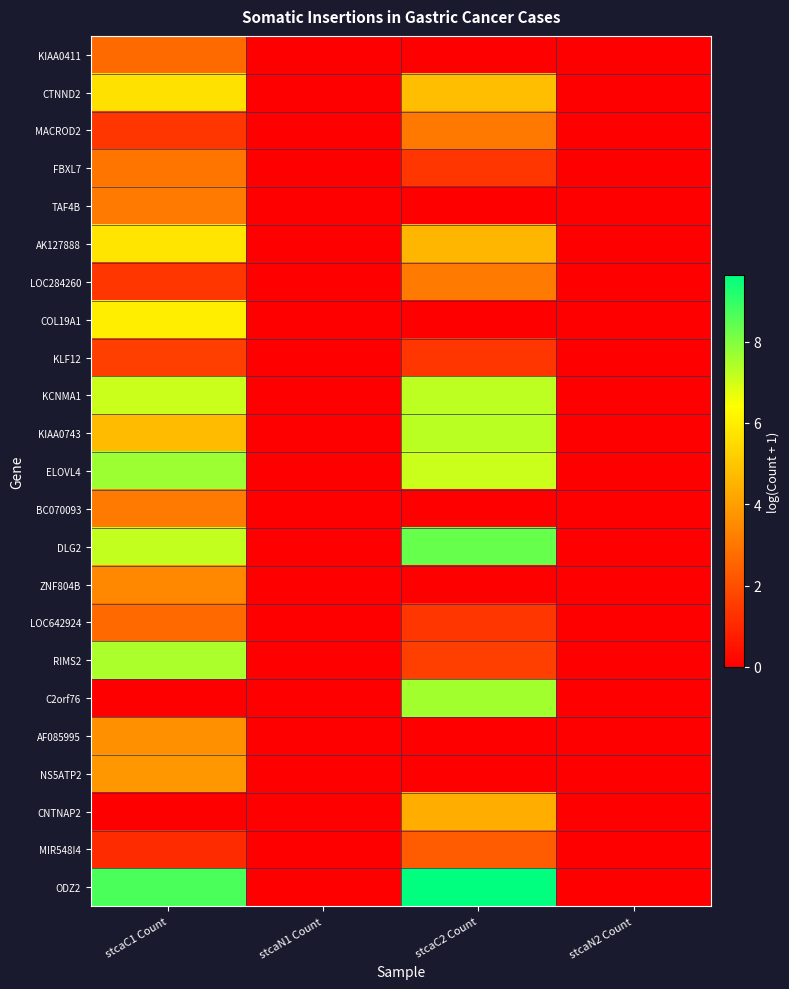

Count the number of categories in the chart.

4